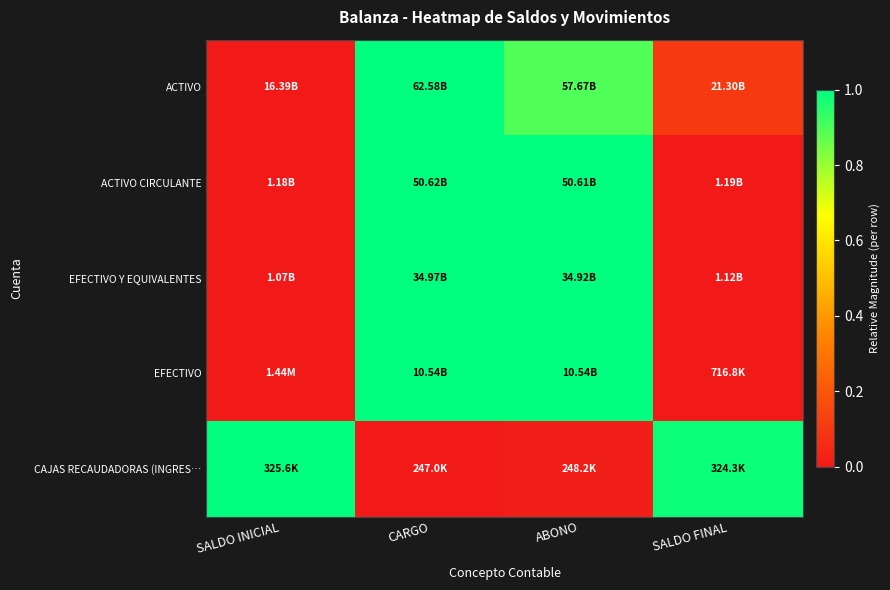

Reading left to right, extract all data points from this chart.

ACTIVO: SALDO INICIAL=0.0	CARGO=1.0	ABONO=0.9	SALDO FINAL=0.1
ACTIVO CIRCULANTE: SALDO INICIAL=0.0	CARGO=1.0	ABONO=1.0	SALDO FINAL=0.0
EFECTIVO Y EQUIVALENTES: SALDO INICIAL=0.0	CARGO=1.0	ABONO=1.0	SALDO FINAL=0.0
EFECTIVO: SALDO INICIAL=0.0	CARGO=1.0	ABONO=1.0	SALDO FINAL=0.0
CAJAS RECAUDADORAS (INGRES…: SALDO INICIAL=1.0	CARGO=0.0	ABONO=0.0	SALDO FINAL=1.0